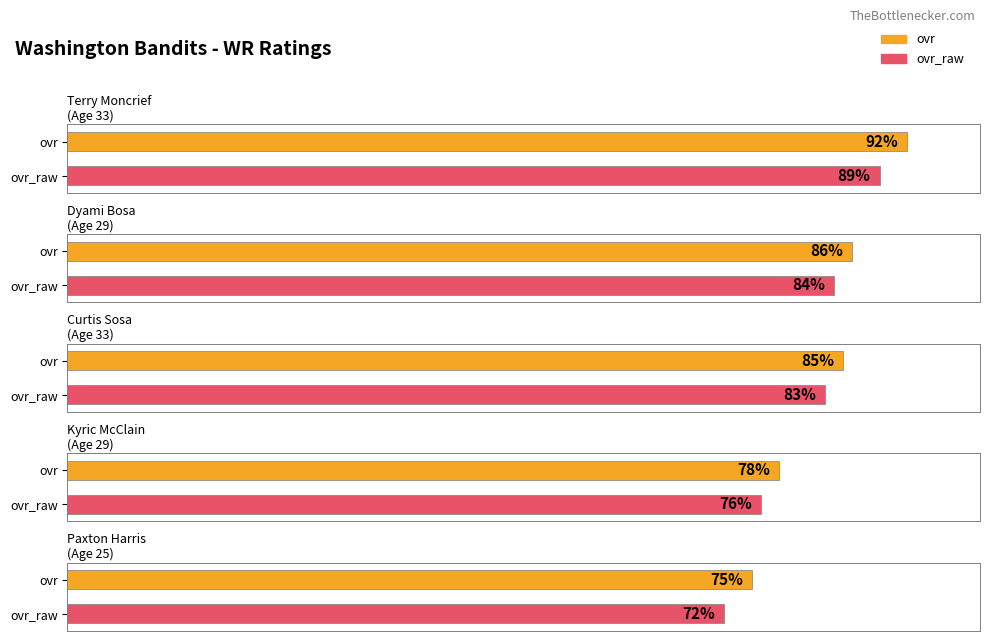

How many data points in ovr are less than 85?

2